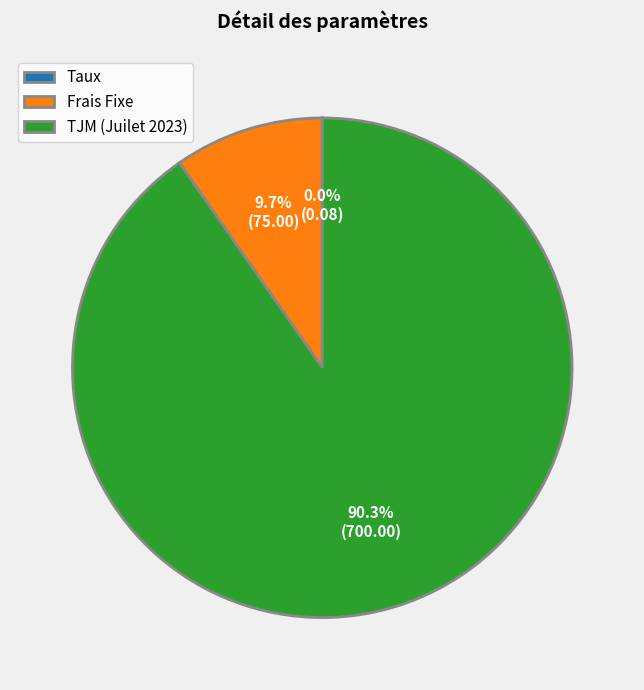

What is the majority slice?

TJM (Juilet 2023)